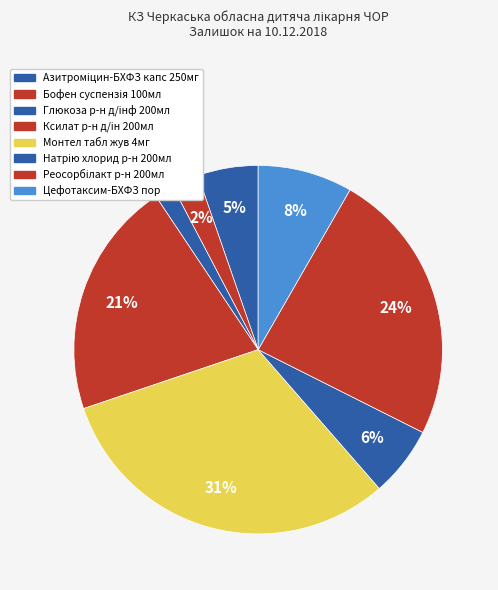

Which has a higher value, Реосорбілакт р-н 200мл or Монтел табл жув 4мг?

Монтел табл жув 4мг